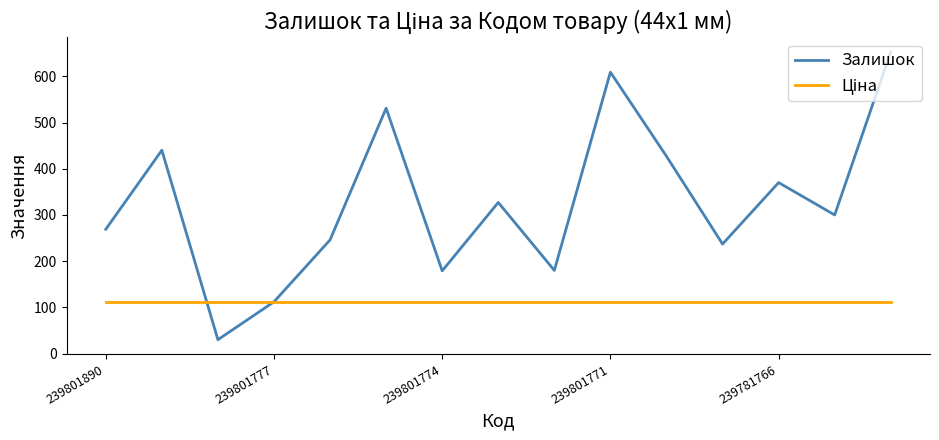

What is the maximum value for Залишок?

653.0